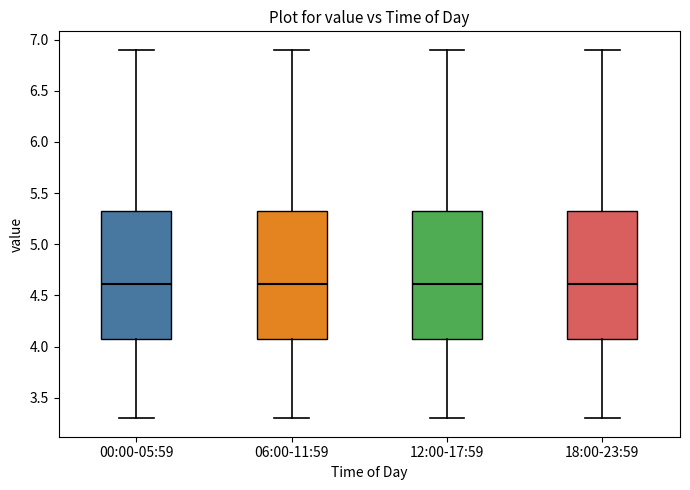

Reading left to right, transcribe this box plot: for each box, give where its median line is, the range the box spans, and where its two whiskers end, as read against the y-axis. The values are not printed on the chart, so give them approximately, as read against the axis.

00:00-05:59: median 4.60, box 4.10 to 5.35, whiskers 3.30 to 6.90
06:00-11:59: median 4.60, box 4.10 to 5.35, whiskers 3.30 to 6.90
12:00-17:59: median 4.60, box 4.10 to 5.35, whiskers 3.30 to 6.90
18:00-23:59: median 4.60, box 4.10 to 5.35, whiskers 3.30 to 6.90